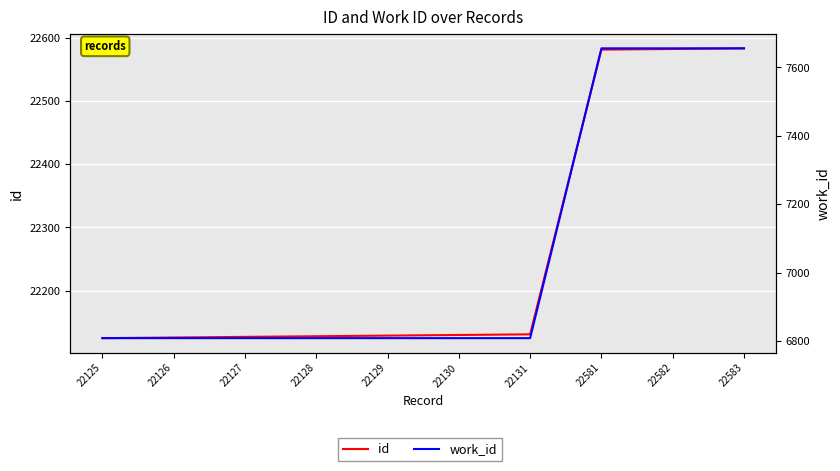

The value of id at 22125 is 22125. True or false?

True